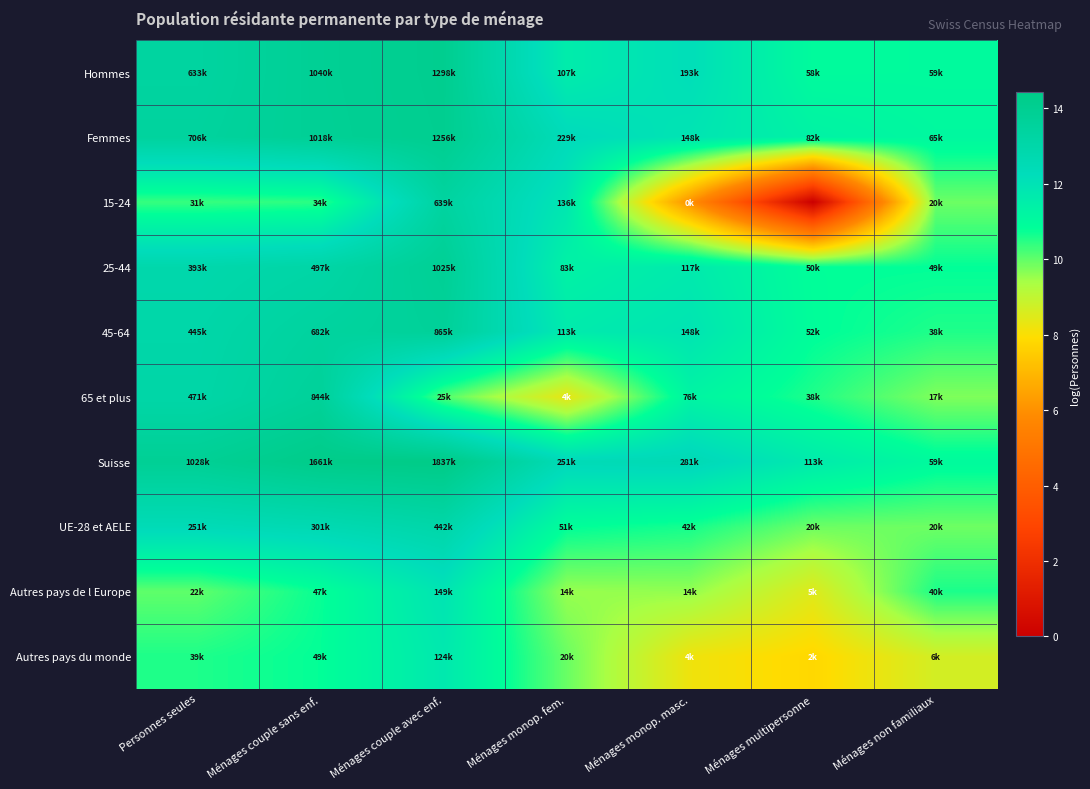

Reading left to right, what are all the values shown in this chart?

Hommes: Personnes seules=13.4	Ménages couple sans enf.=13.9	Ménages couple avec enf.=14.1	Ménages monop. fem.=11.6	Ménages monop. masc.=12.2	Ménages multipersonne=11.0	Ménages non familiaux=11.0
Femmes: Personnes seules=13.5	Ménages couple sans enf.=13.8	Ménages couple avec enf.=14.0	Ménages monop. fem.=12.3	Ménages monop. masc.=11.9	Ménages multipersonne=11.3	Ménages non familiaux=11.1
15-24: Personnes seules=10.4	Ménages couple sans enf.=10.4	Ménages couple avec enf.=13.4	Ménages monop. fem.=11.8	Ménages monop. masc.=6.0	Ménages multipersonne=0.0	Ménages non familiaux=9.9
25-44: Personnes seules=12.9	Ménages couple sans enf.=13.1	Ménages couple avec enf.=13.8	Ménages monop. fem.=11.3	Ménages monop. masc.=11.7	Ménages multipersonne=10.8	Ménages non familiaux=10.8
45-64: Personnes seules=13.0	Ménages couple sans enf.=13.4	Ménages couple avec enf.=13.7	Ménages monop. fem.=11.6	Ménages monop. masc.=11.9	Ménages multipersonne=10.9	Ménages non familiaux=10.6
65 et plus: Personnes seules=13.1	Ménages couple sans enf.=13.6	Ménages couple avec enf.=10.1	Ménages monop. fem.=8.3	Ménages monop. masc.=11.2	Ménages multipersonne=10.6	Ménages non familiaux=9.7
Suisse: Personnes seules=13.8	Ménages couple sans enf.=14.3	Ménages couple avec enf.=14.4	Ménages monop. fem.=12.4	Ménages monop. masc.=12.5	Ménages multipersonne=11.6	Ménages non familiaux=11.0
UE-28 et AELE: Personnes seules=12.4	Ménages couple sans enf.=12.6	Ménages couple avec enf.=13.0	Ménages monop. fem.=10.8	Ménages monop. masc.=10.6	Ménages multipersonne=9.9	Ménages non familiaux=9.9
Autres pays de l Europe: Personnes seules=10.0	Ménages couple sans enf.=10.8	Ménages couple avec enf.=11.9	Ménages monop. fem.=9.5	Ménages monop. masc.=9.6	Ménages multipersonne=8.5	Ménages non familiaux=10.6
Autres pays du monde: Personnes seules=10.6	Ménages couple sans enf.=10.8	Ménages couple avec enf.=11.7	Ménages monop. fem.=9.9	Ménages monop. masc.=8.2	Ménages multipersonne=7.8	Ménages non familiaux=8.7